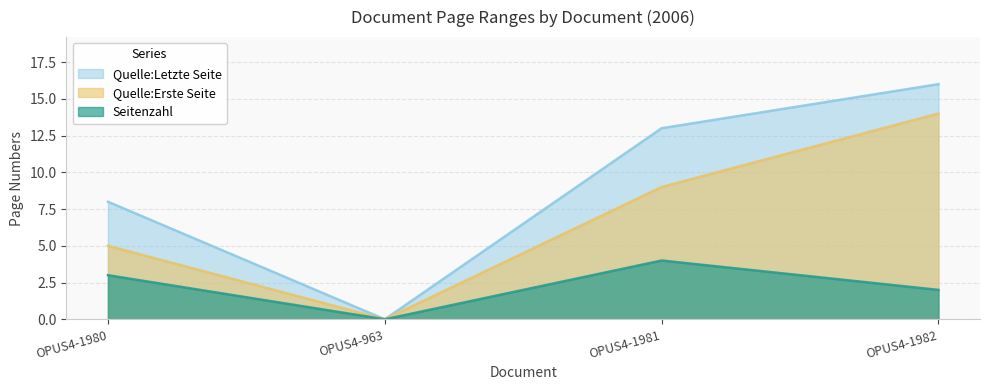

Reading right to left, list all the values displayed in this chart.

Seitenzahl: OPUS4-1982=2	OPUS4-1981=4	OPUS4-963=0	OPUS4-1980=3
Quelle:Erste Seite: OPUS4-1982=14	OPUS4-1981=9	OPUS4-963=0	OPUS4-1980=5
Quelle:Letzte Seite: OPUS4-1982=16	OPUS4-1981=13	OPUS4-963=0	OPUS4-1980=8